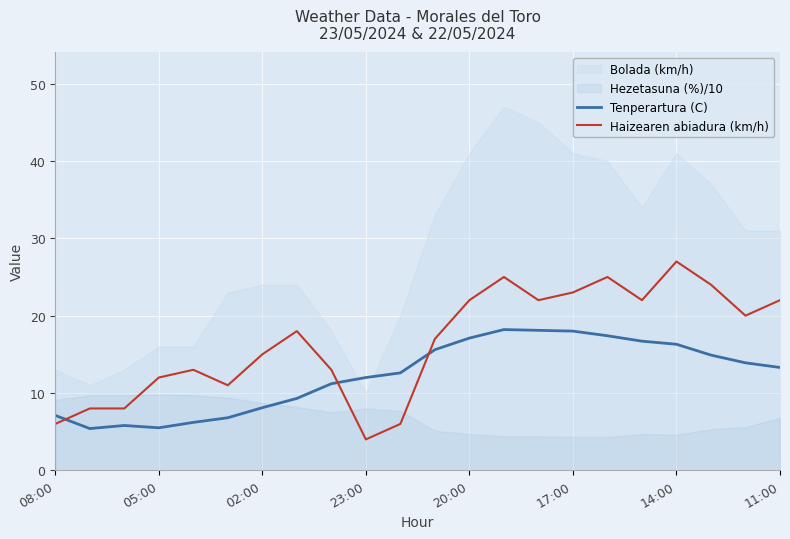

After their last crossing, which series has the higher values: Tenperartura (C) or Haizearen abiadura (km/h)?

Haizearen abiadura (km/h)